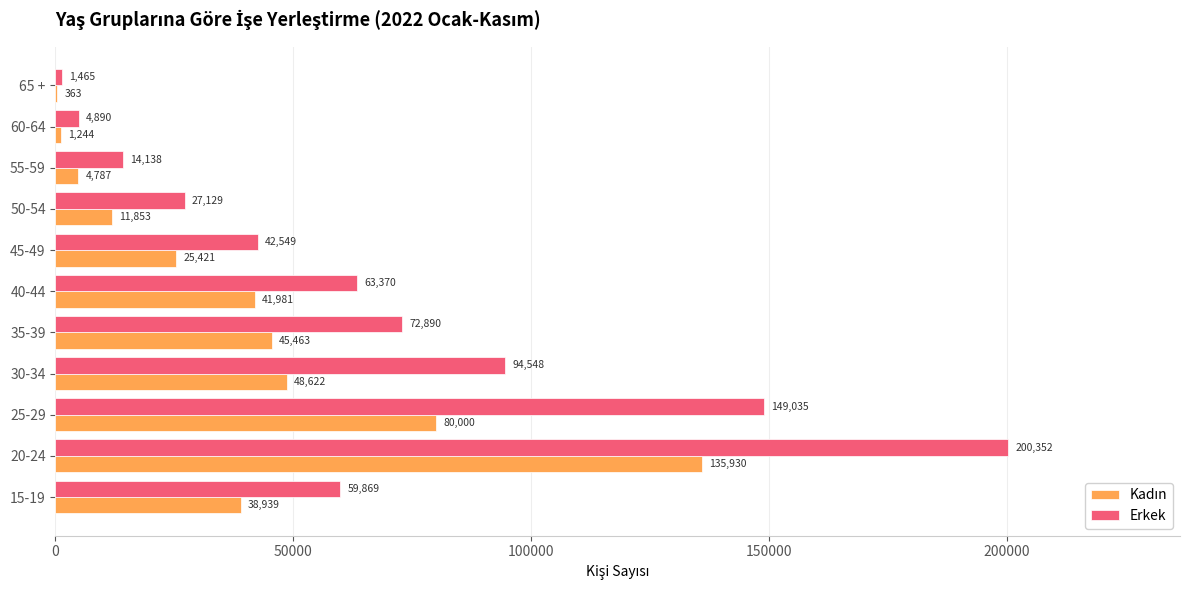

The Erkek series shows 14158 at 45-49. True or false?

False